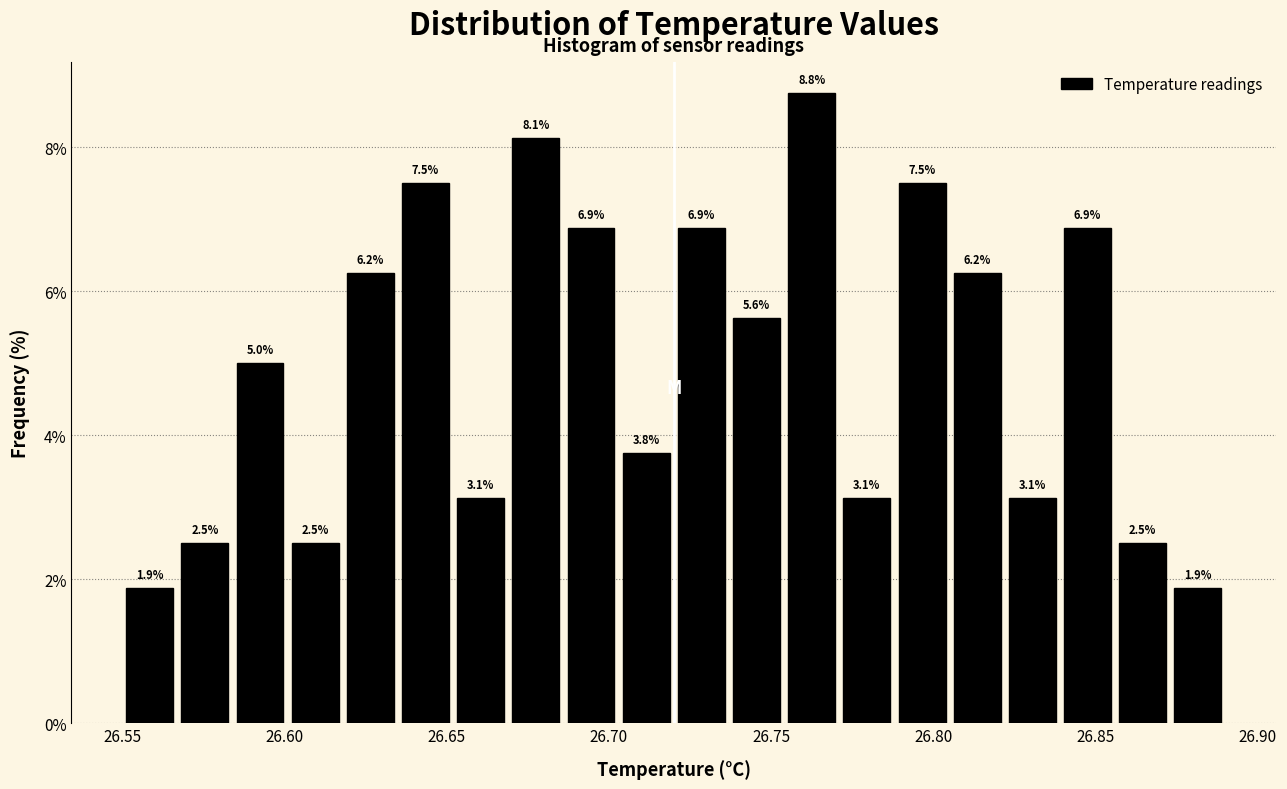

Around what value on the x-axis is the tallest bar? Give the approximate position of its centre, as read against the axis.

26.765